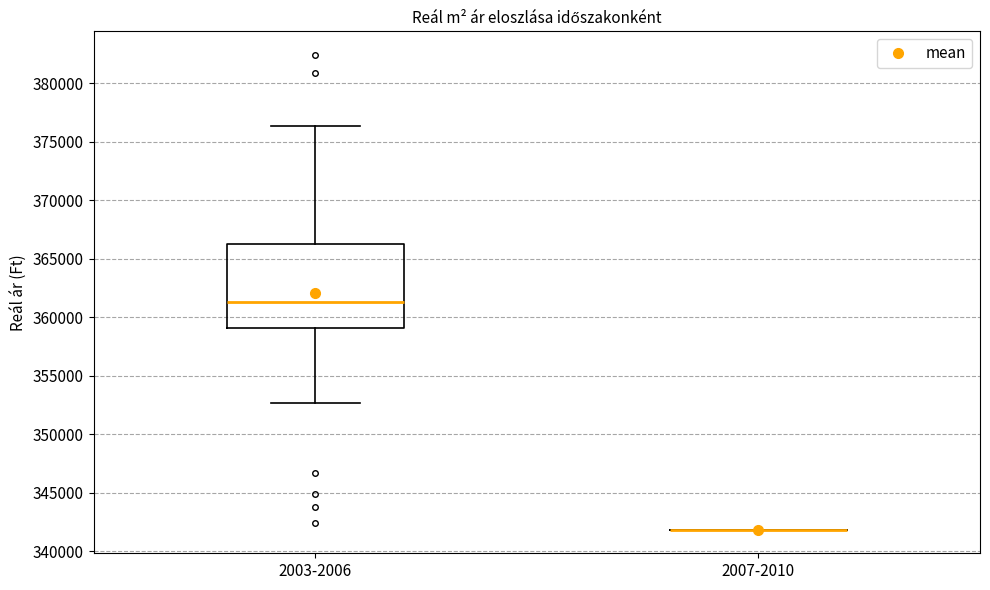

Reading left to right, transcribe this box plot: for each box, give where its median line is, the range the box spans, and where its two whiskers end, as read against the y-axis. The values are not printed on the chart, so give them approximately, as read against the axis.

2003-2006: median 361500, box 359000 to 366000, whiskers 352500 to 376500
2007-2010: box collapsed to a line at 342000, whiskers 342000 to 342000